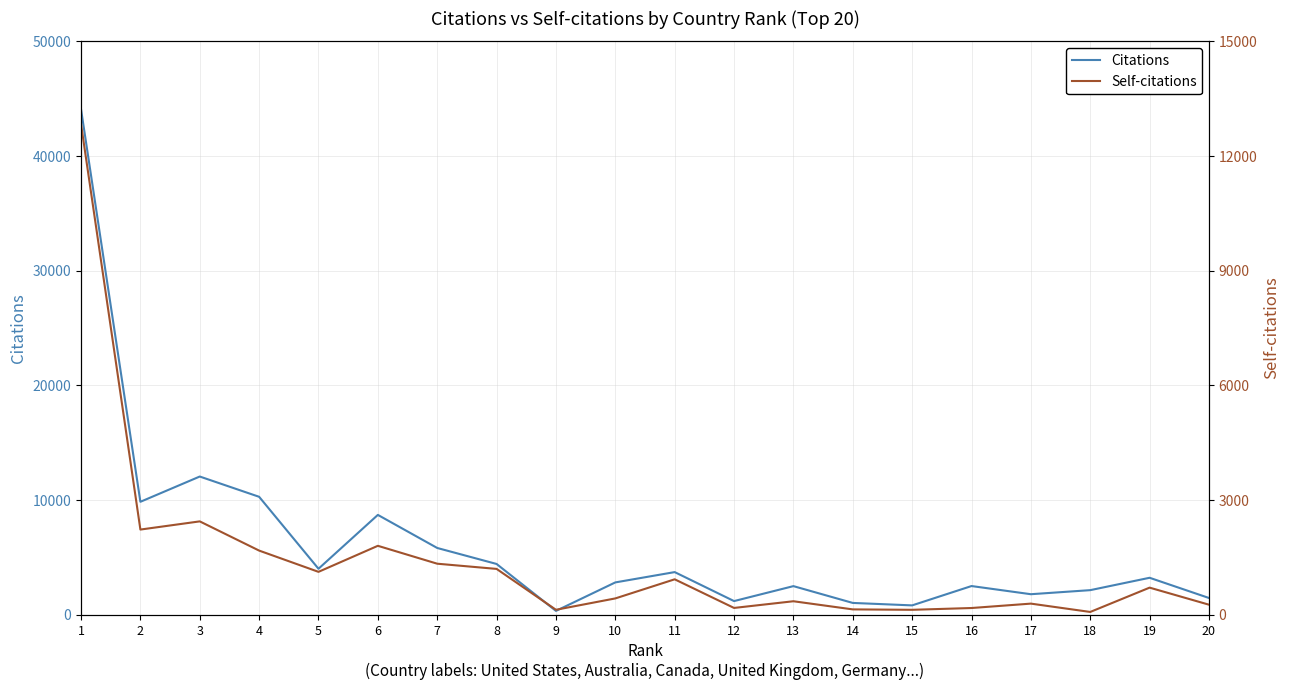

The Self-citations series shows 981 at 2. True or false?

False